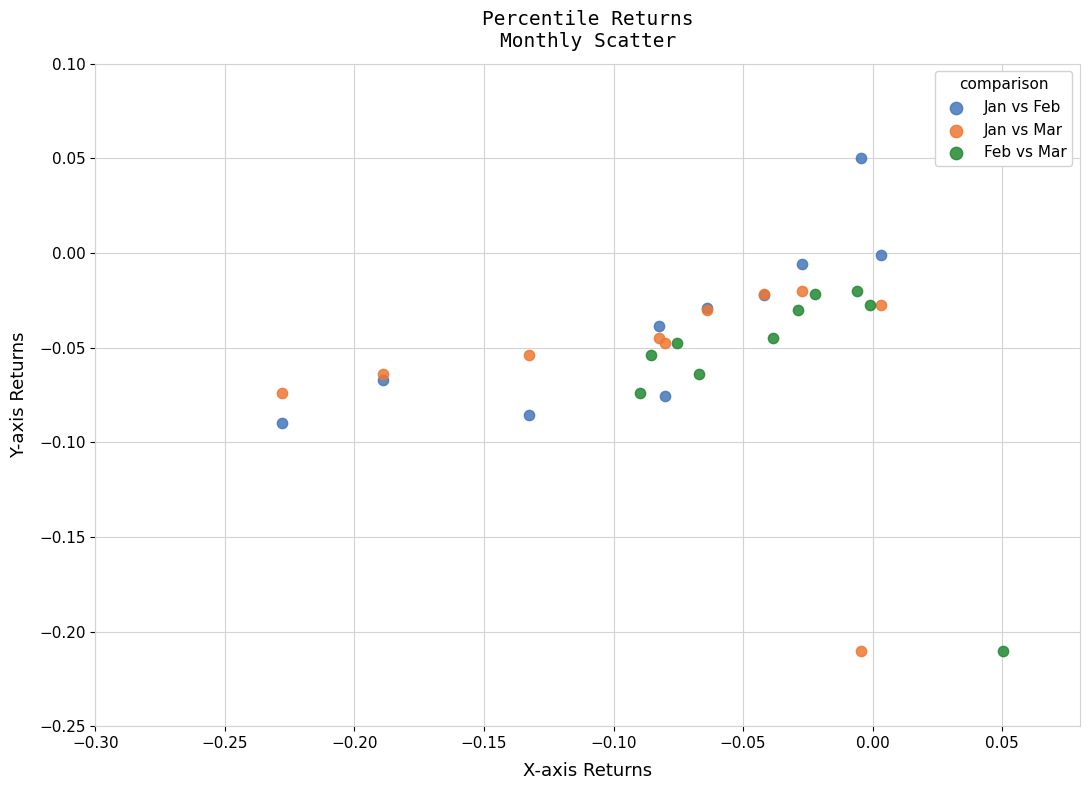

What are all the series names shown in the legend?

Jan vs Feb, Jan vs Mar, Feb vs Mar